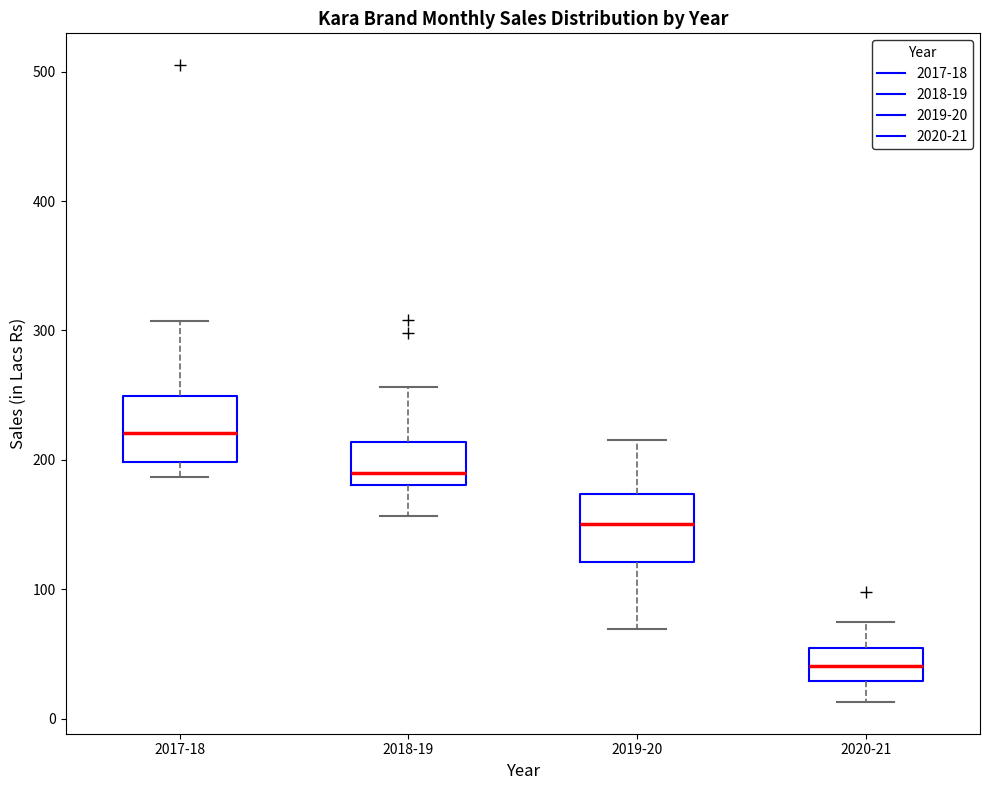

Where does the upper whisker of the box for 2019-20 end on the y-axis? The values are not printed on the chart, so give them approximately, as read against the axis.

220